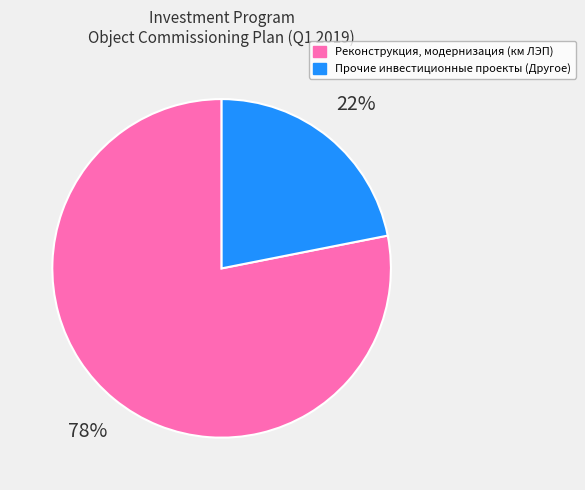

How many slices are in this pie chart?

2